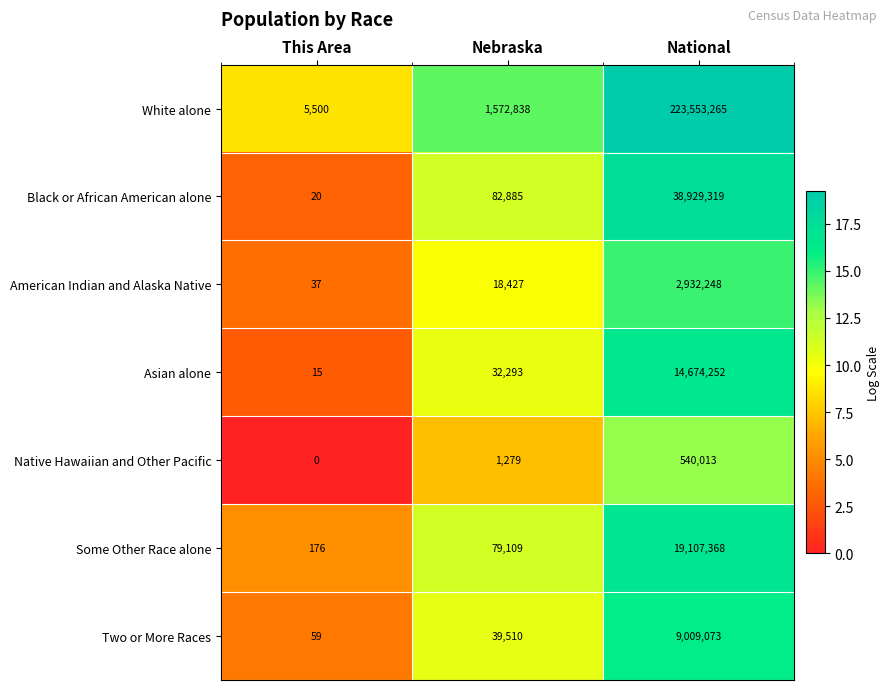

Reading left to right, extract all data points from this chart.

White alone: This Area=5500	Nebraska=1572838	National=223553265
Black or African American alone: This Area=20	Nebraska=82885	National=38929319
American Indian and Alaska Native: This Area=37	Nebraska=18427	National=2932248
Asian alone: This Area=15	Nebraska=32293	National=14674252
Native Hawaiian and Other Pacific: This Area=0	Nebraska=1279	National=540013
Some Other Race alone: This Area=176	Nebraska=79109	National=19107368
Two or More Races: This Area=59	Nebraska=39510	National=9009073